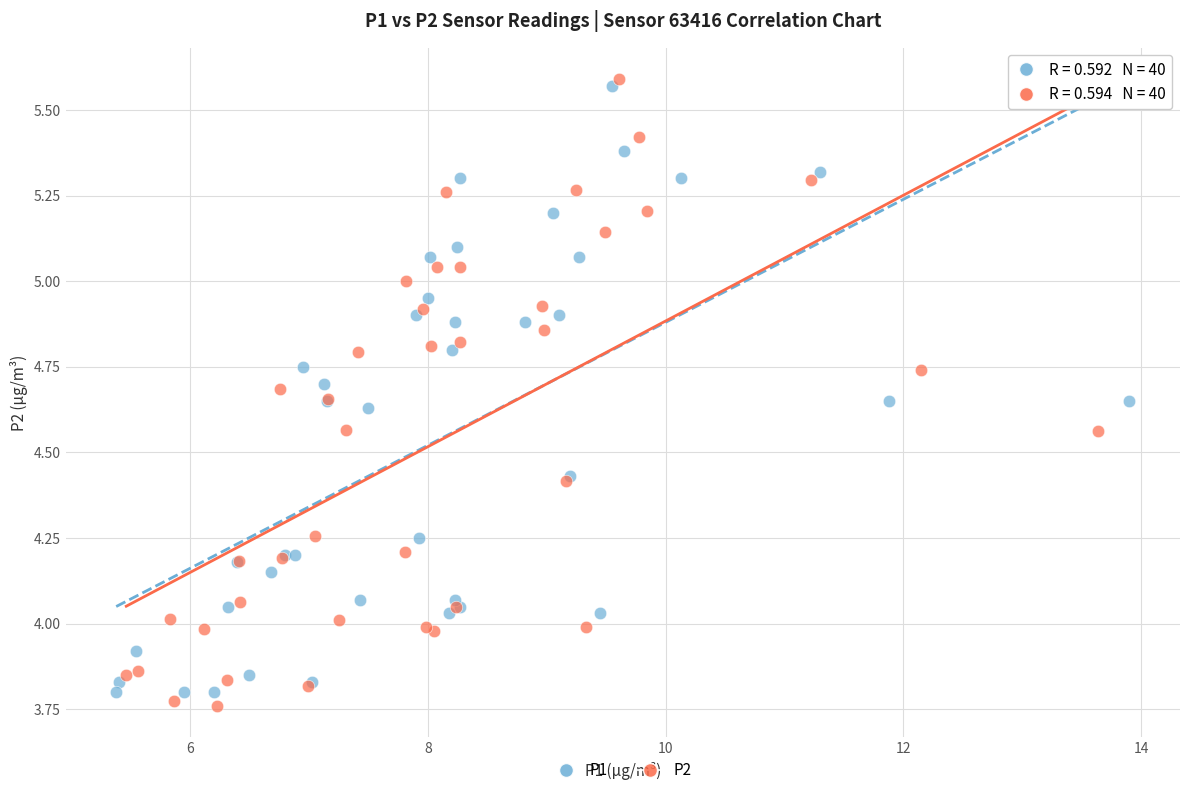

Which series contains the lowest Y value?

P2